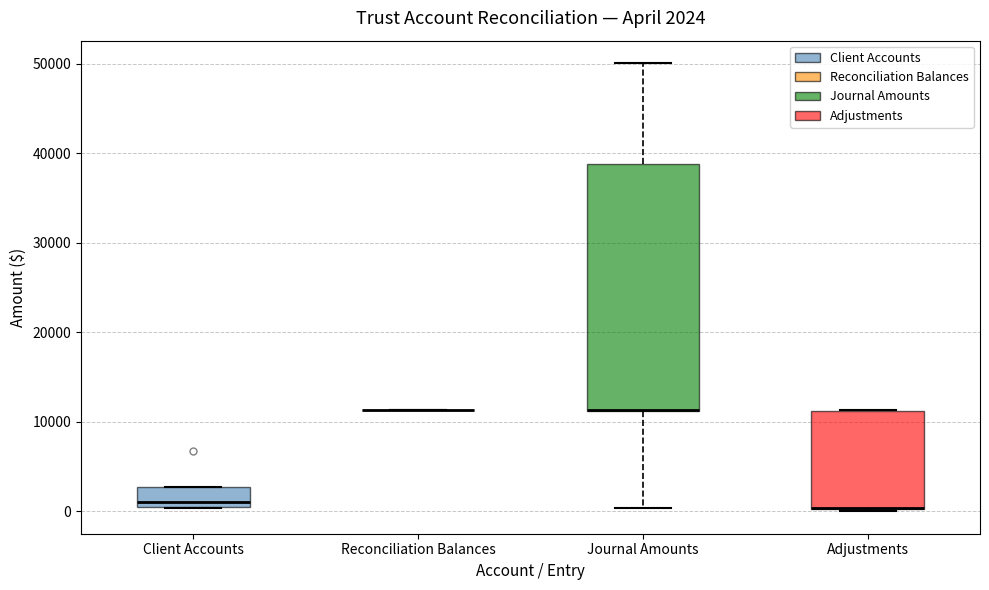

Comparing the boxes themselves (not the whiskers), which one is the tallest?

Journal Amounts